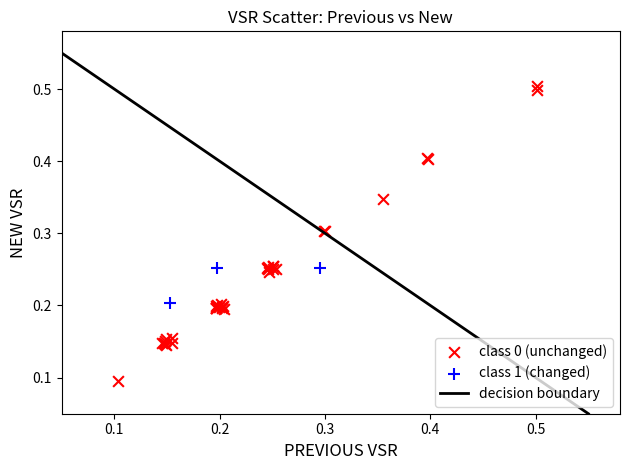

Which series contains the lowest Y value?

class 0 (unchanged)